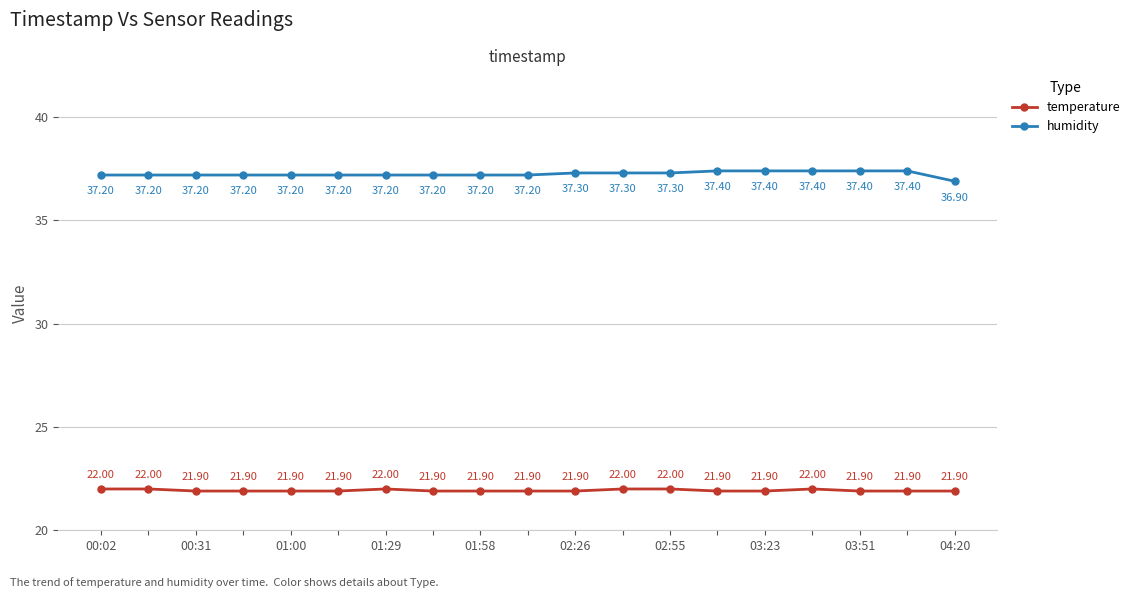

Which series has the largest range (max minus min)?

humidity